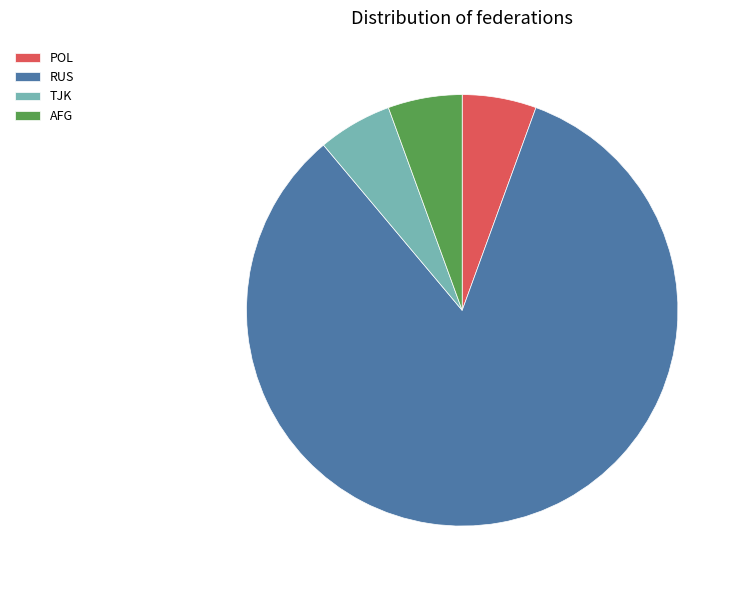

Which has a higher value, POL or RUS?

RUS